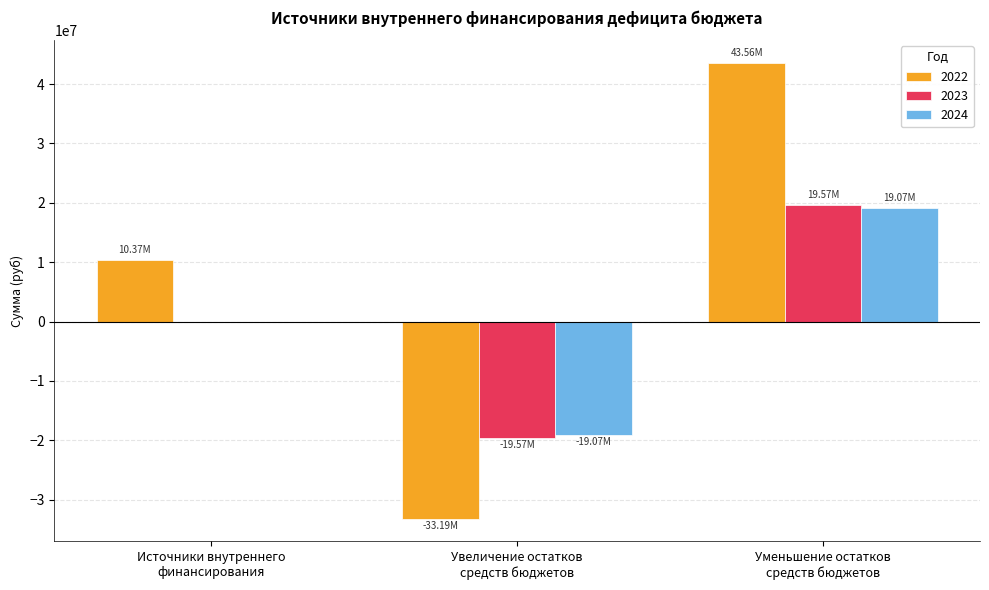

How many values in the 2022 series exceed 10372442?

2